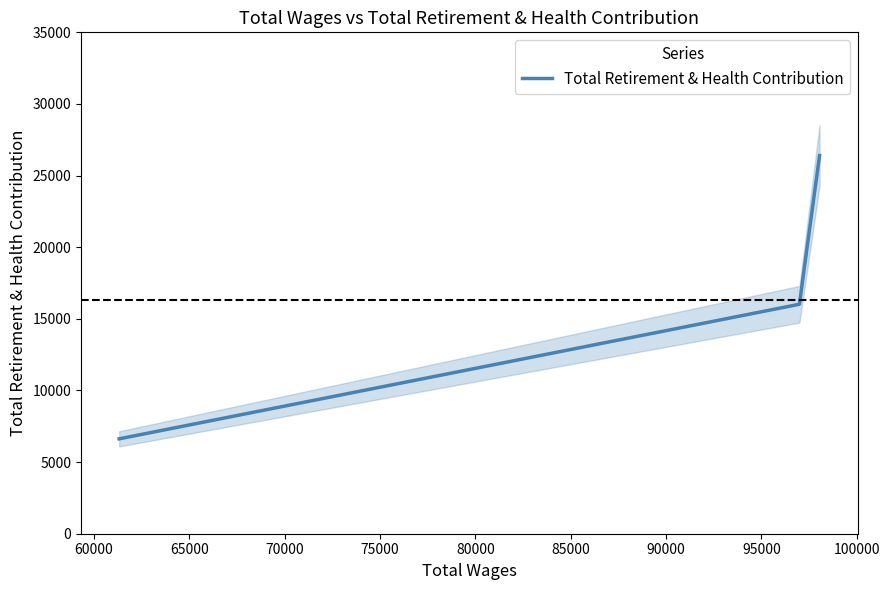

What is the maximum value for Total Retirement & Health Contribution?

26398